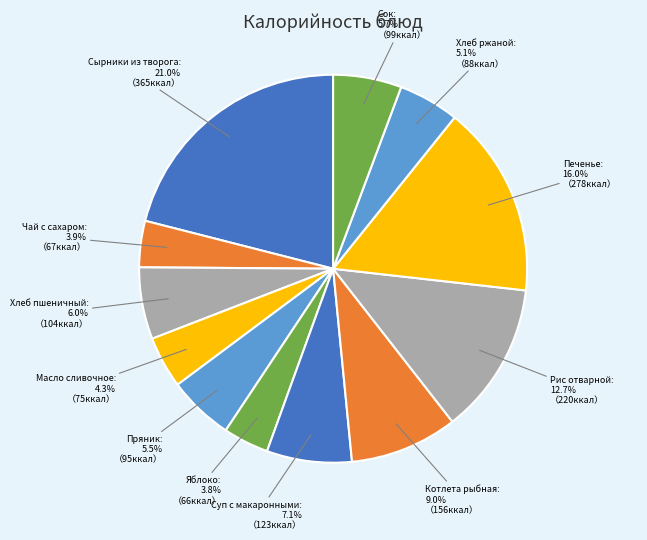

What is the ratio of the value at Чай с сахаром to the value at Суп с макаронными?

0.5